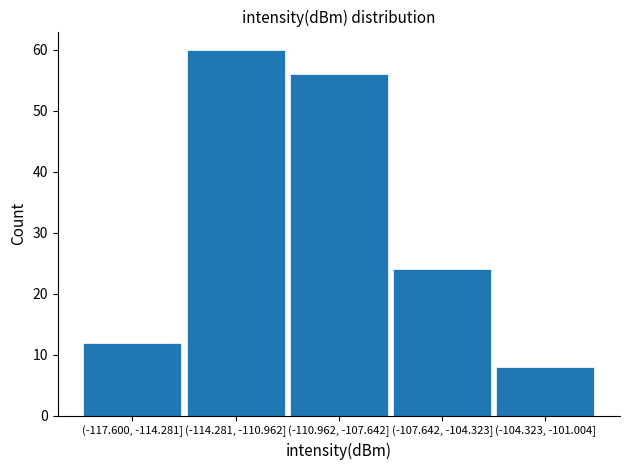

Reading right to left, transcribe all the data shown in this chart.

(-104.323, -101.004]=8	(-107.642, -104.323]=24	(-110.962, -107.642]=56	(-114.281, -110.962]=60	(-117.600, -114.281]=12